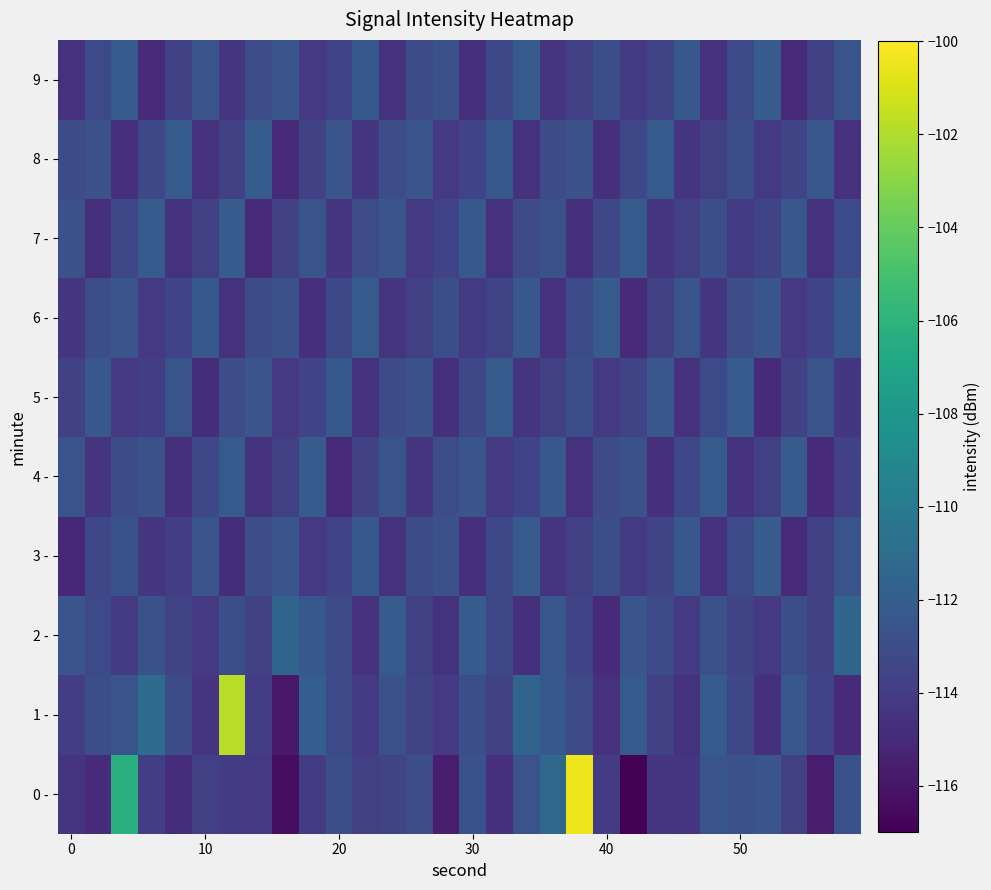

Count the number of data series in this chart.

10